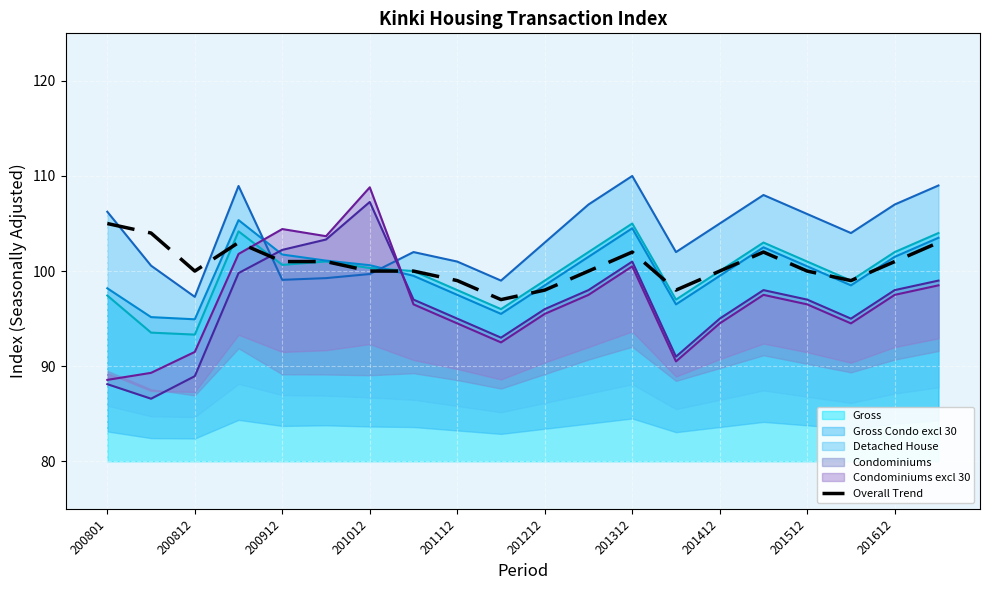

The value at 19 is 58. True or false?

False